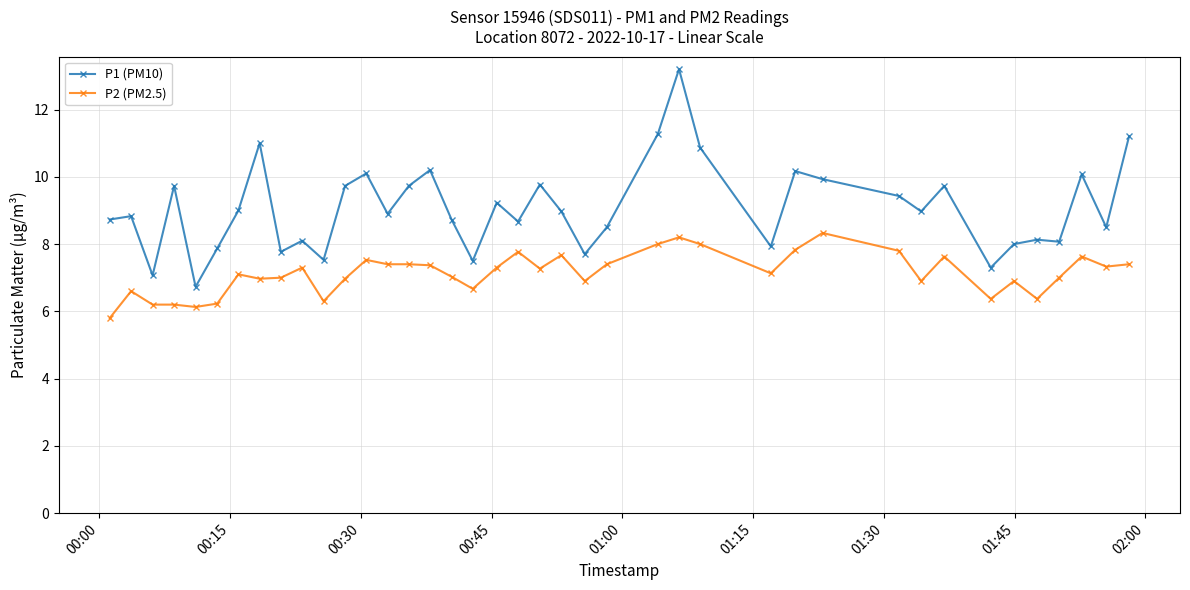

Does the chart have visible grid lines?

Yes